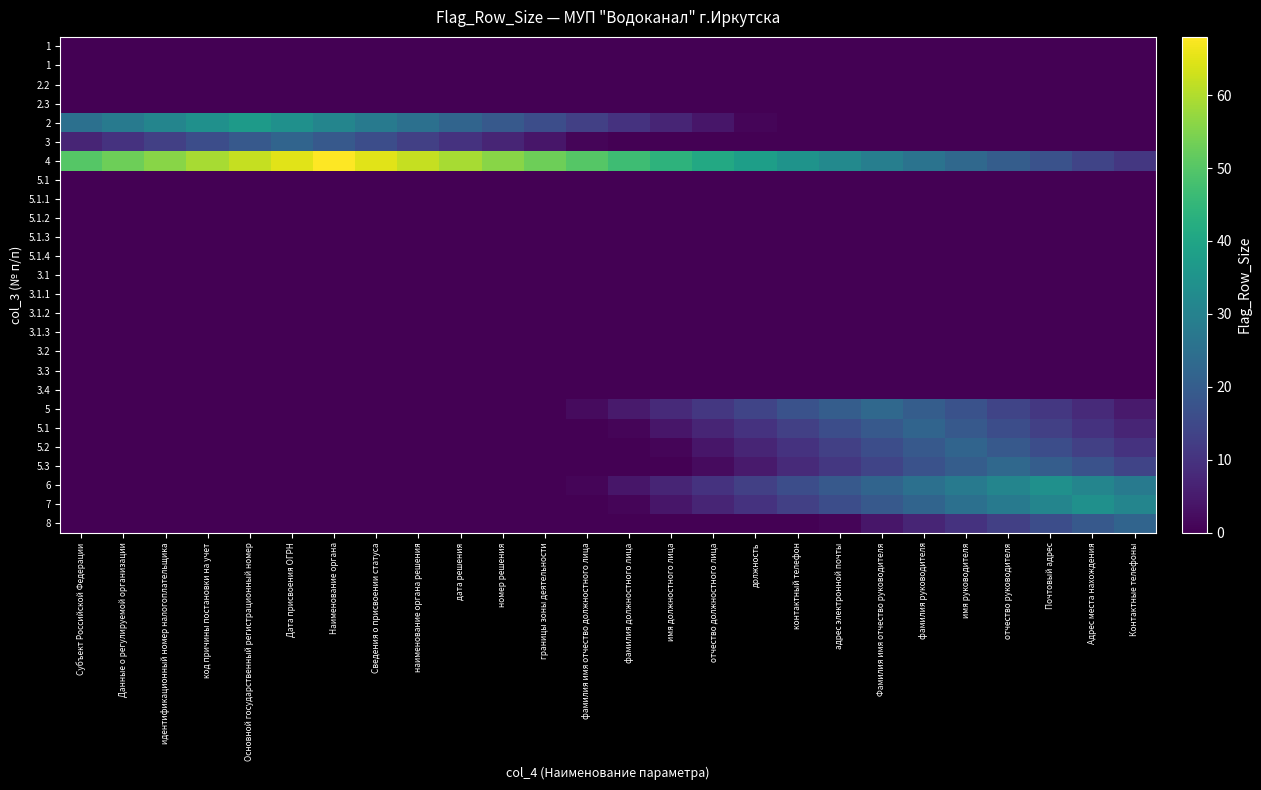

What is the spread (max minus min) of values at Наименование органа?

68